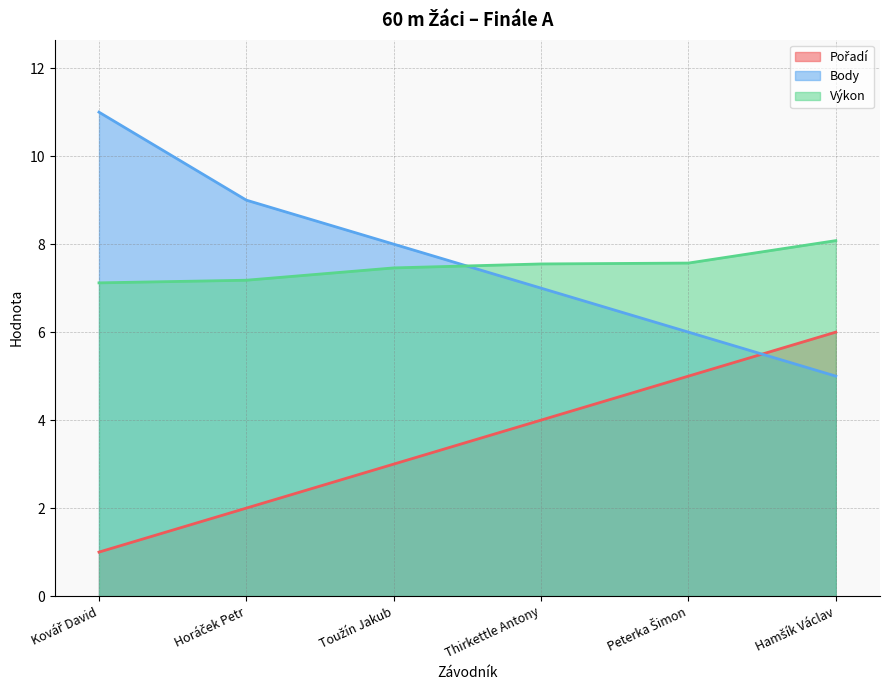

What is the sum of the Pořadí values at Horáček Petr and Hamšík Václav?

8.0